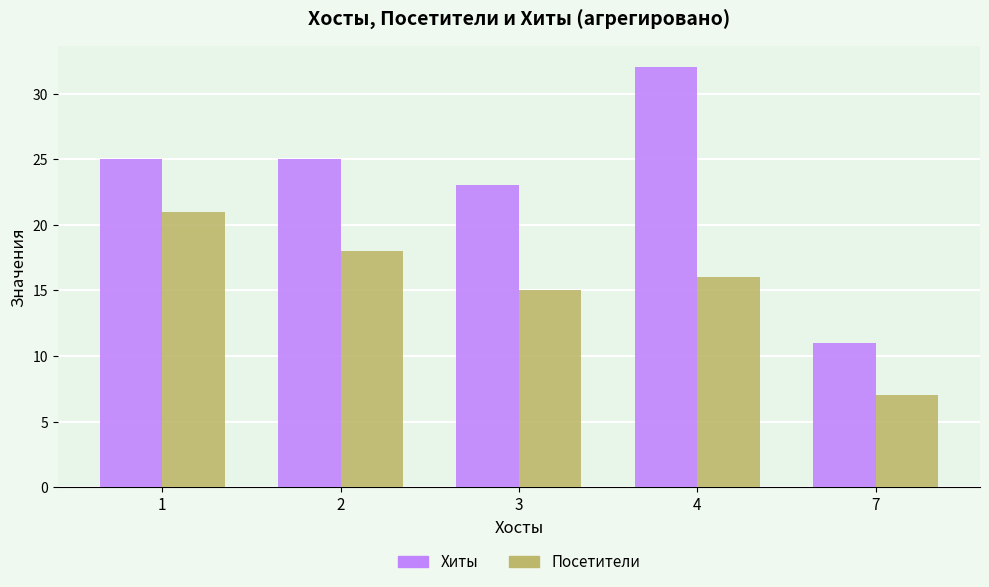

What is the difference between the highest and lowest values at 2?

7